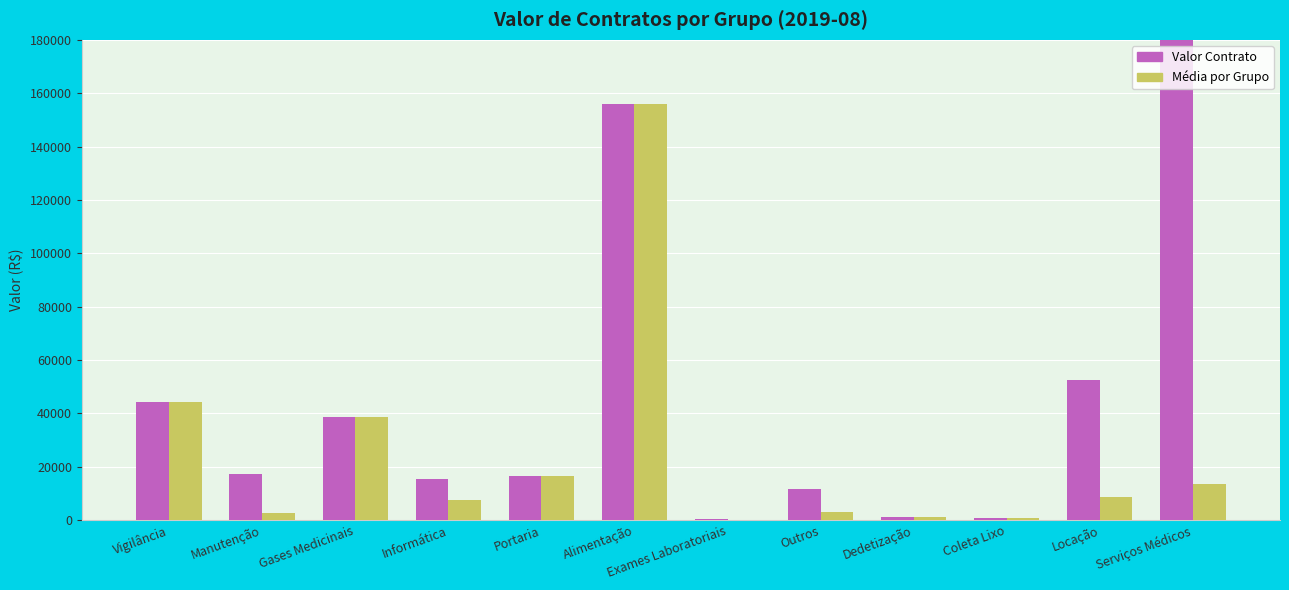

How many data points in Média por Grupo are above 8758?

6